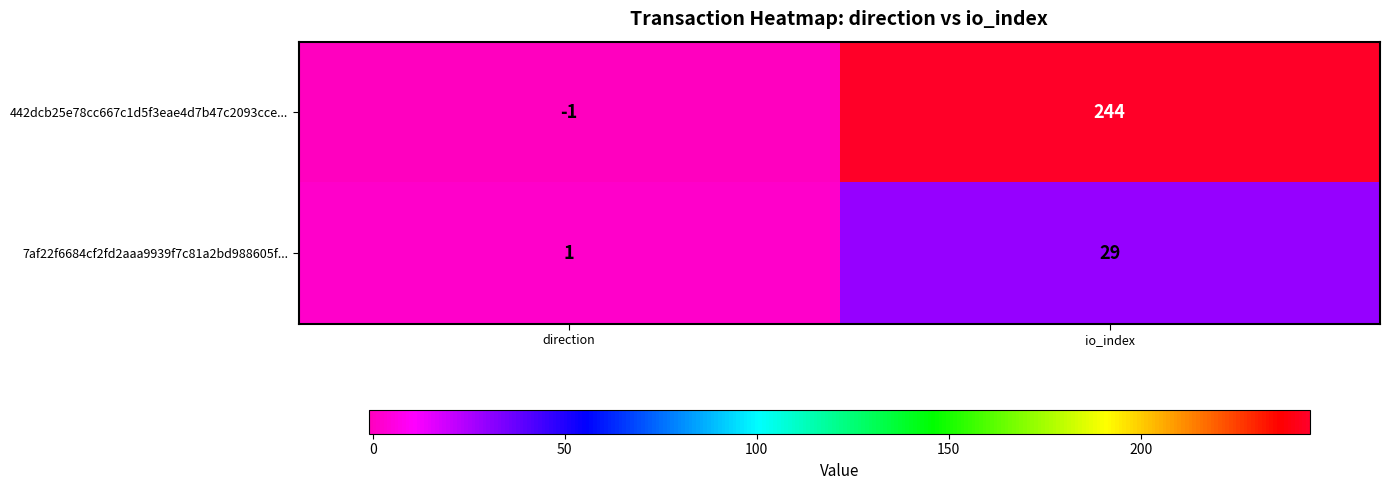

Count the number of data series in this chart.

2